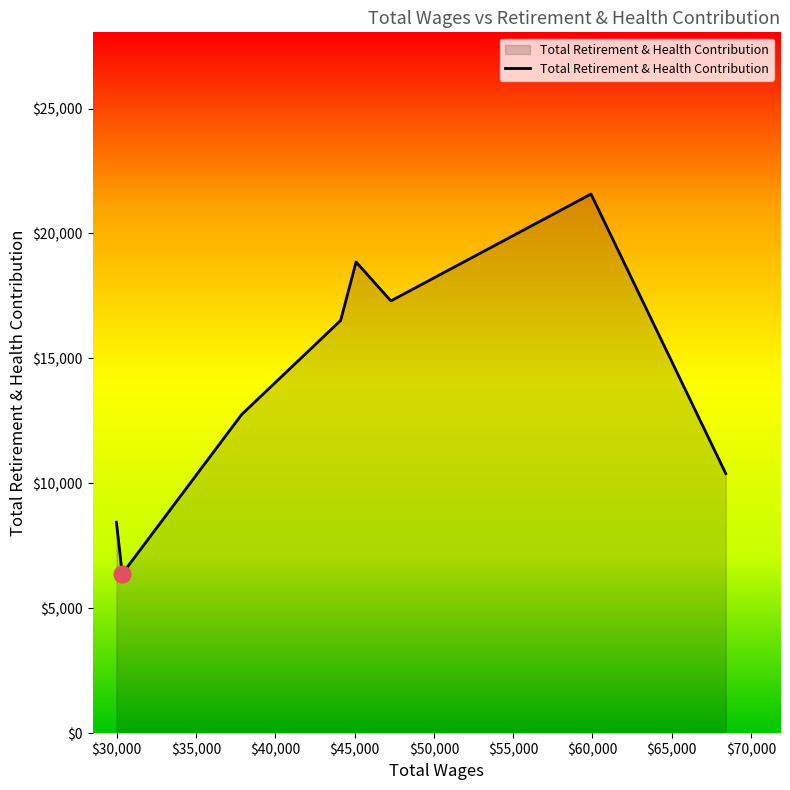

What is the sum of all values?

112228